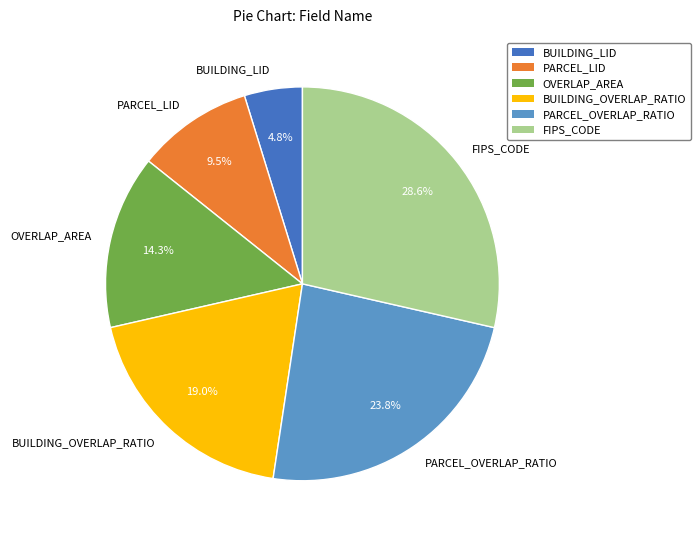

How many slices are in this pie chart?

6